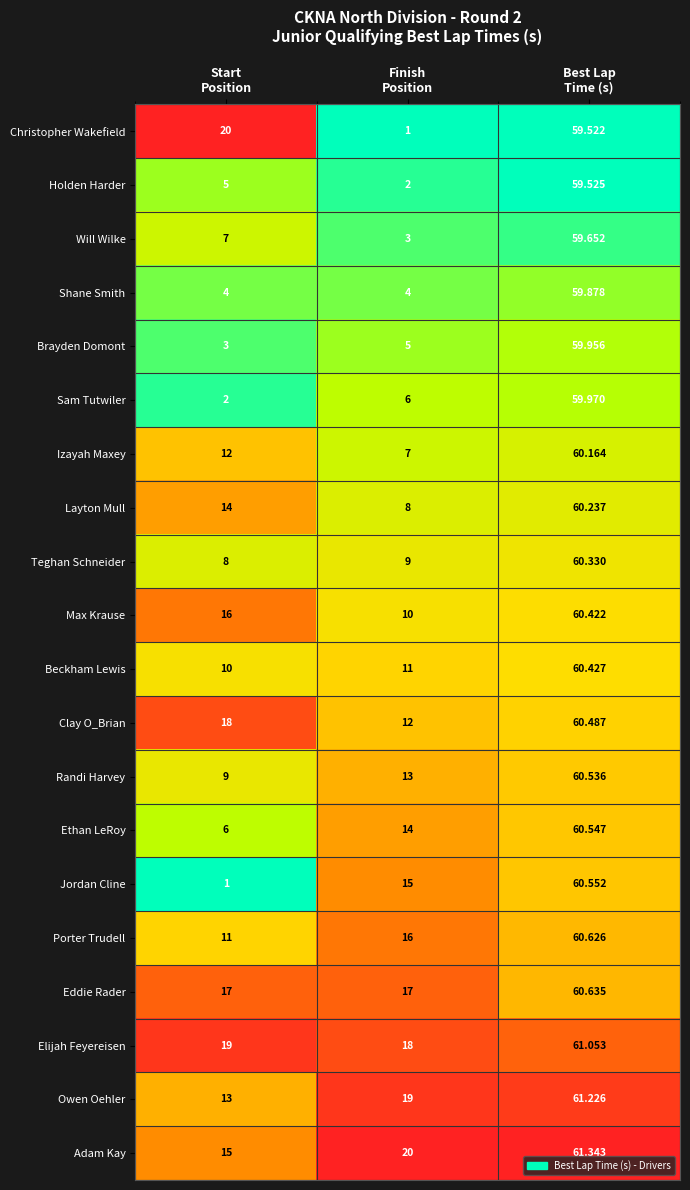

What is the total value across all series at Best Lap
Time (s)?

1207.1